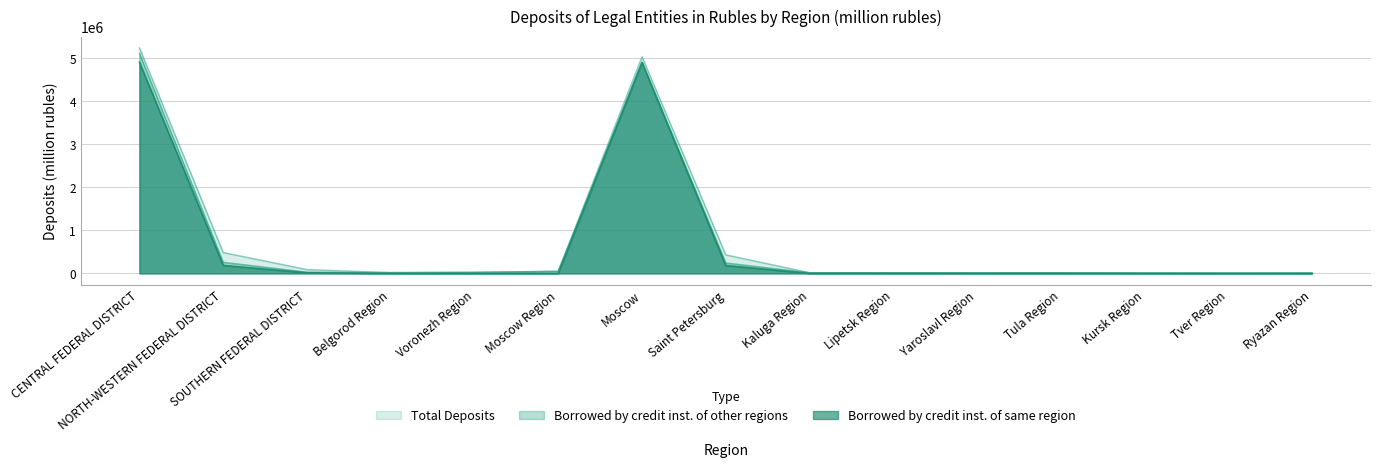

Between Ryazan Region and Voronezh Region, which is larger?

Voronezh Region